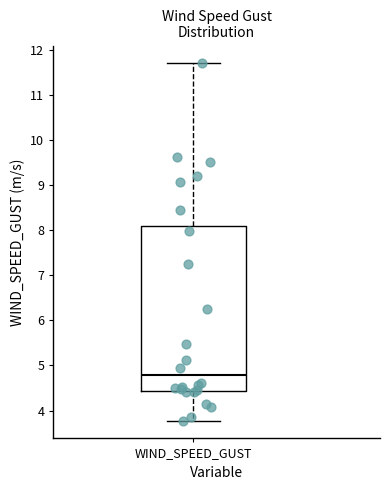

Read this box plot against the y-axis: the position of the median line, the range covered by the box, and the ends of both whiskers. The values are not printed on the chart, so give them approximately, as read against the axis.

median 4.8, box 4.4 to 8.1, whiskers 3.8 to 11.7